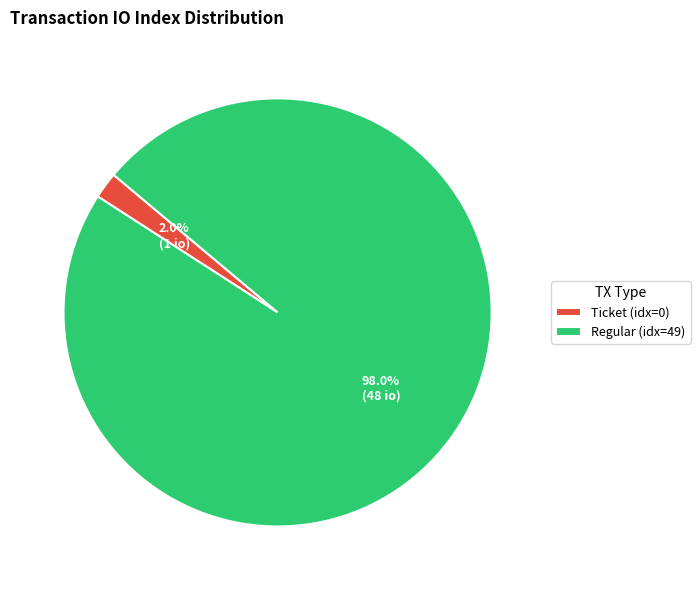

Count the number of slices in the pie.

2